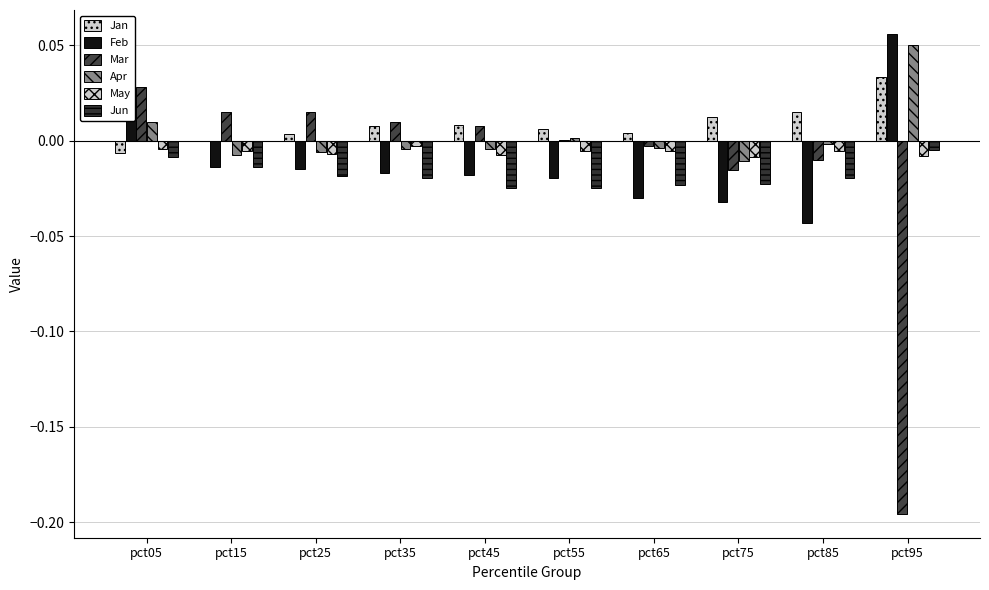

Which category has the highest value in the Jan series?

pct95